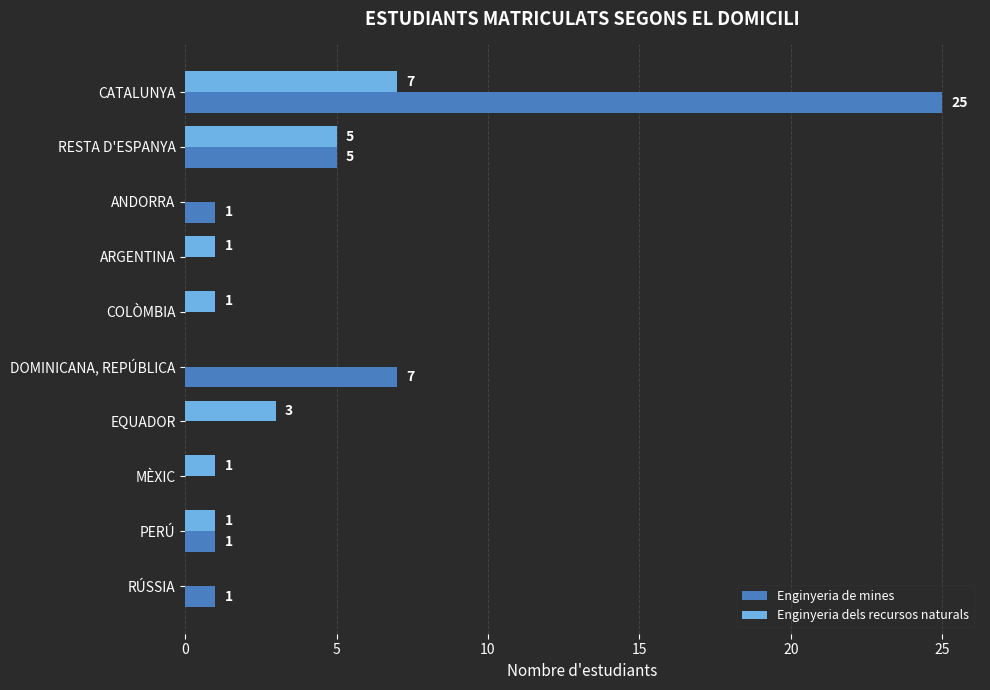

Is it true that Enginyeria de mines equals 8 at RESTA D'ESPANYA?

False